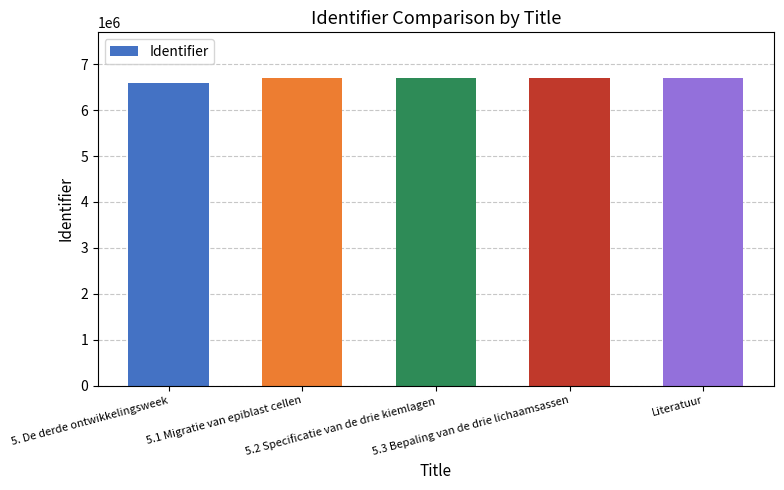

What position from the right is 5.3 Bepaling van de drie lichaamsassen?

2